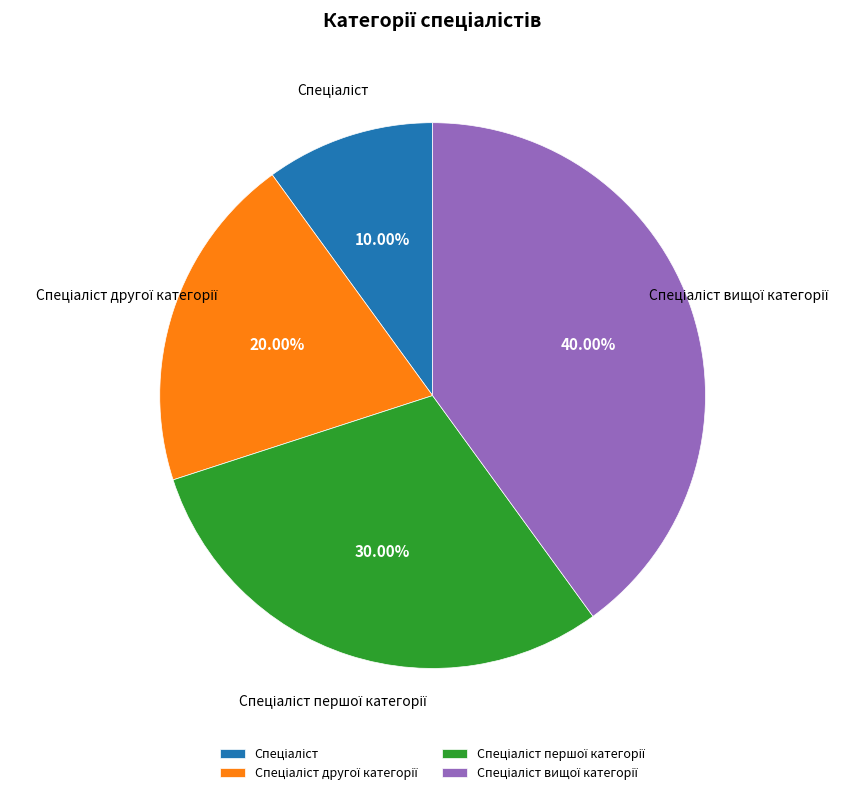

Is there any slice that represents more than half of the pie?

No